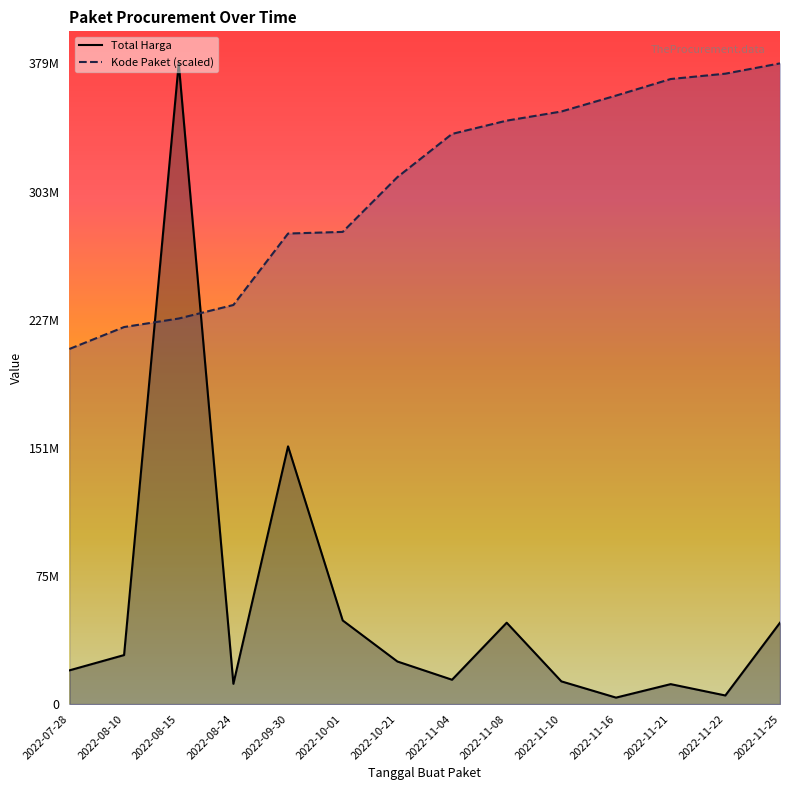

True or false: Total Harga has more than 0 points higher than both neighbors.

True